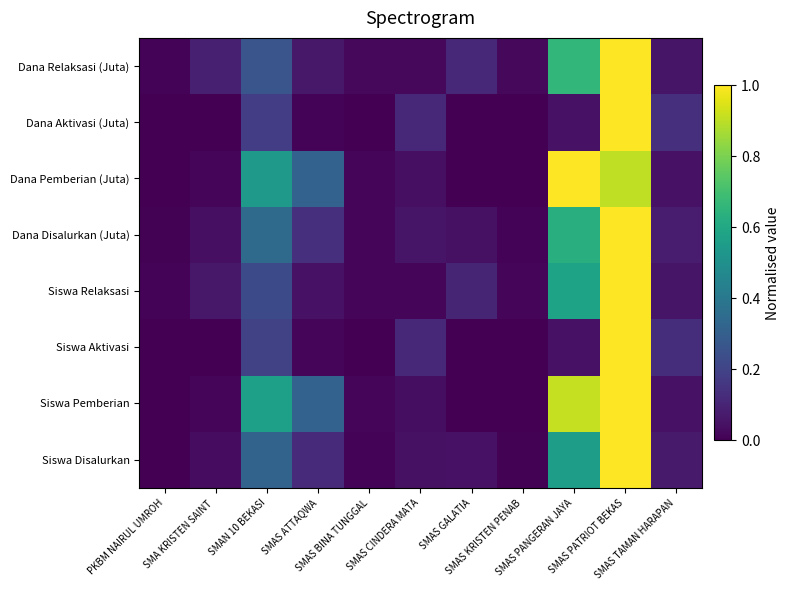

What is the total value across all series at SMAS PANGERAN JAYA?

4.4